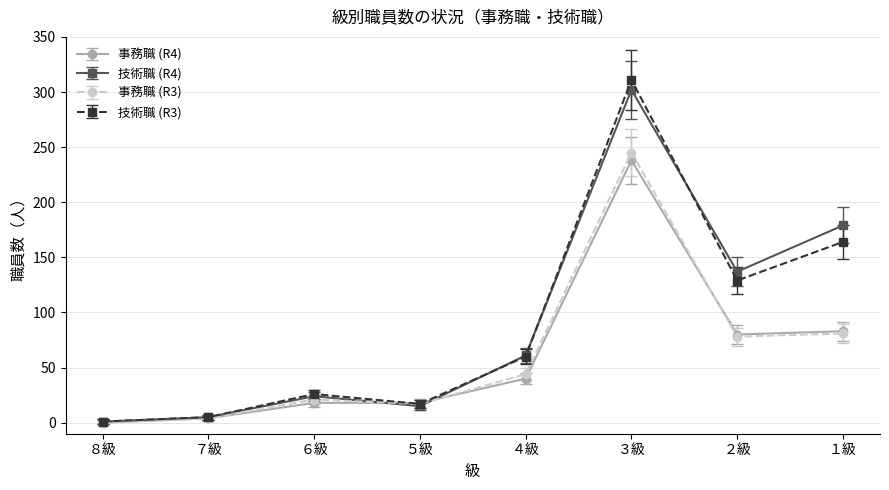

Which series has the widest spread of values?

技術職 (R3)